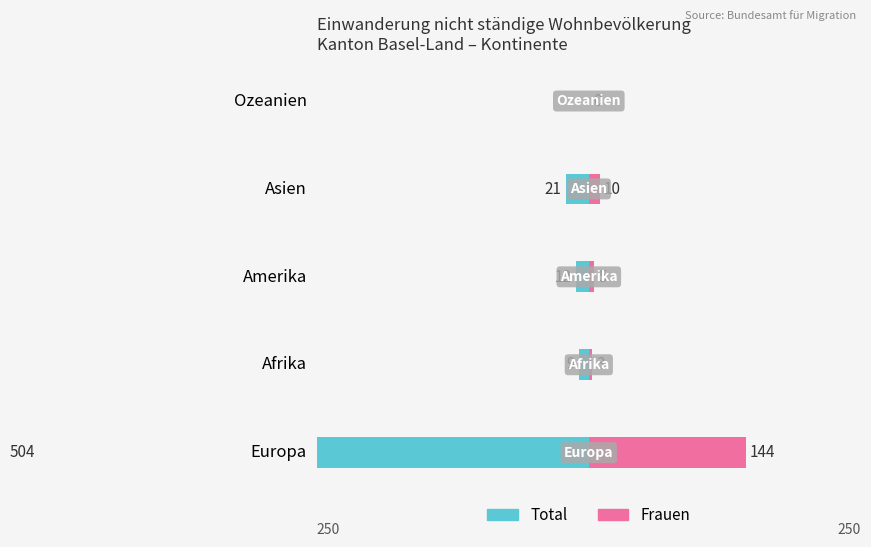

Which has a higher value, Ozeanien or Europa?

Ozeanien